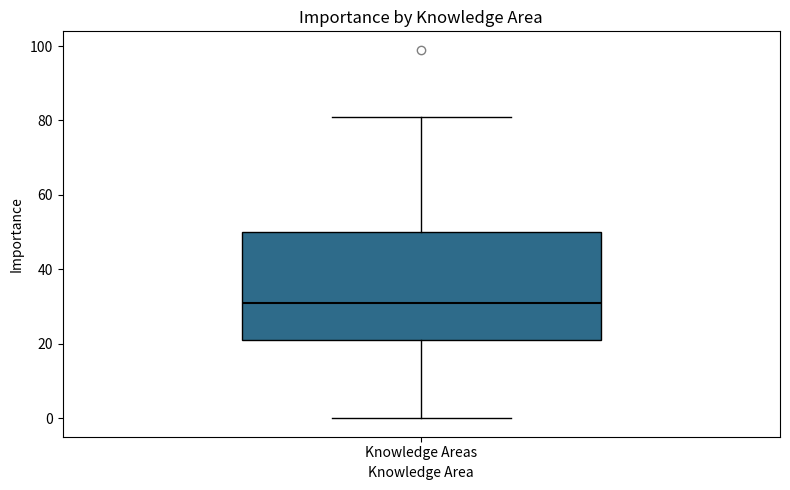

Transcribe this box plot: give where the median line is, the range the box spans, and where the two whiskers end, as read against the y-axis. The values are not printed on the chart, so give them approximately, as read against the axis.

median 32, box 22 to 50, whiskers 0 to 82